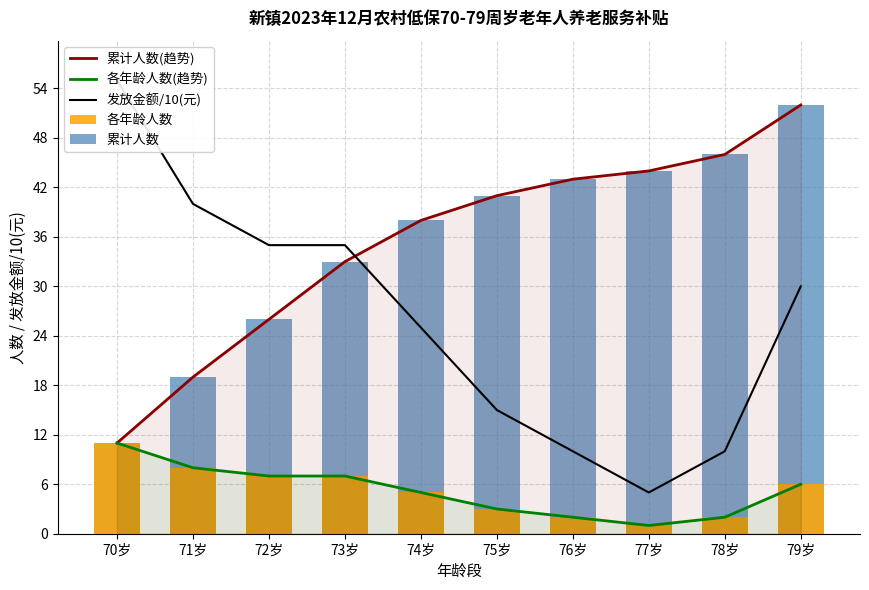

What is the spread (max minus min) of values at 73岁?

28